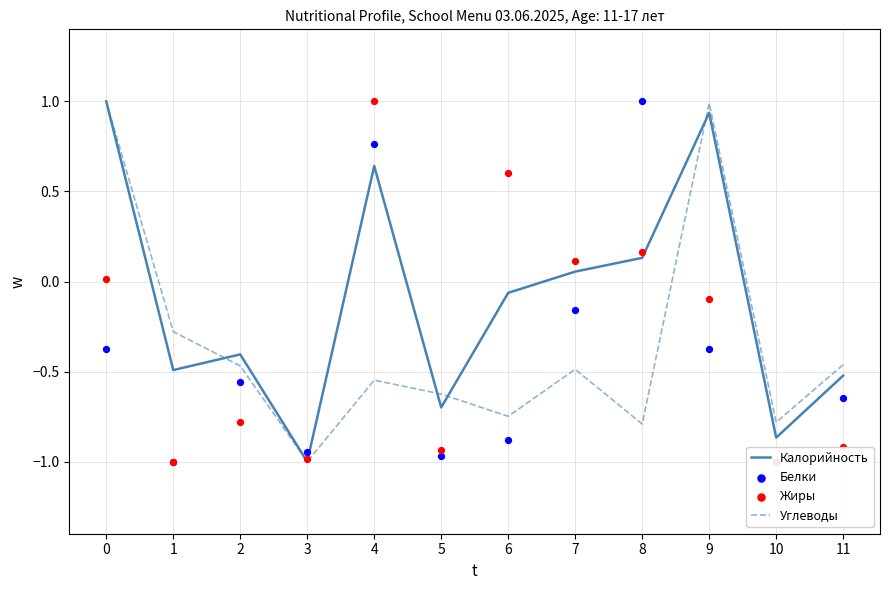

At which category is the sum across all series the highest?

4